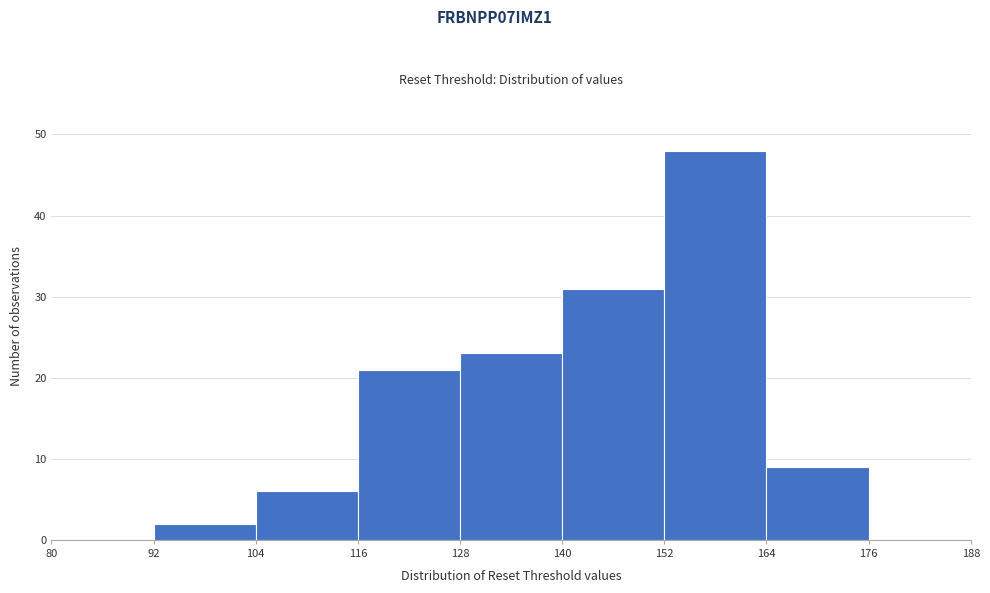

Reading left to right, list every bar in this chart as the range it spans on the x-axis followed by its height. The values are not printed on the chart, so give them approximately, as read against the axis.

80 to 92: 0
92 to 104: 2
104 to 116: 6
116 to 128: 21
128 to 140: 23
140 to 152: 31
152 to 164: 48
164 to 176: 9
176 to 188: 0